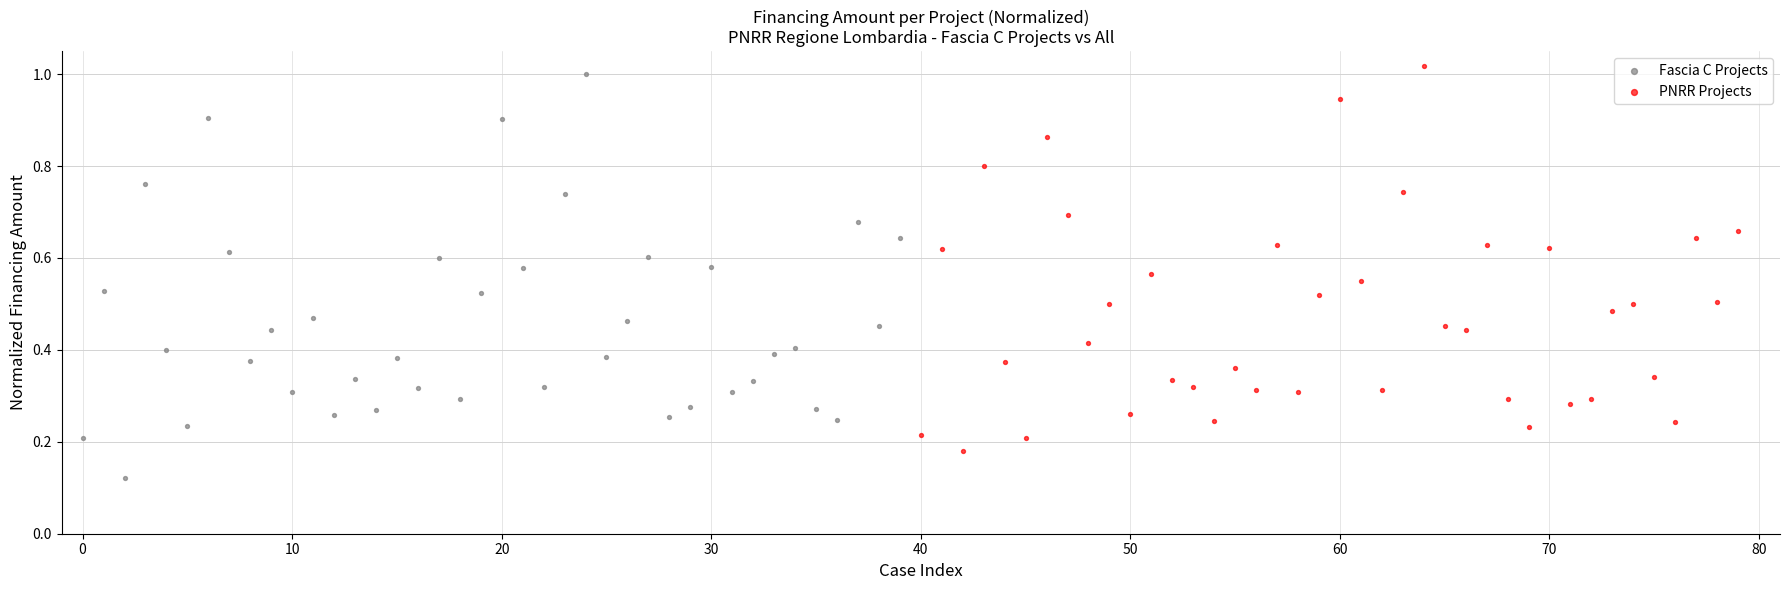

Which series reaches the maximum Y coordinate?

PNRR Projects